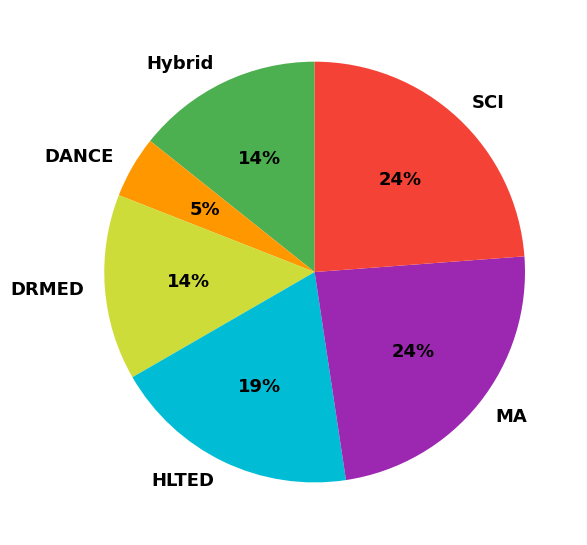

To the nearest percent, what is the average slice percentage?

17%